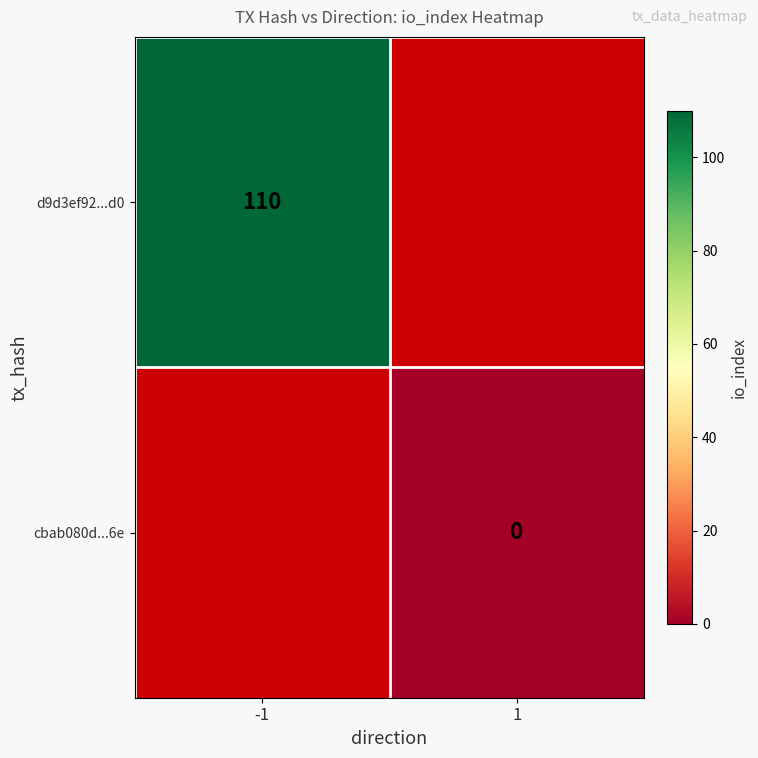

The d9d3ef92...d0 series shows 52 at -1. True or false?

False